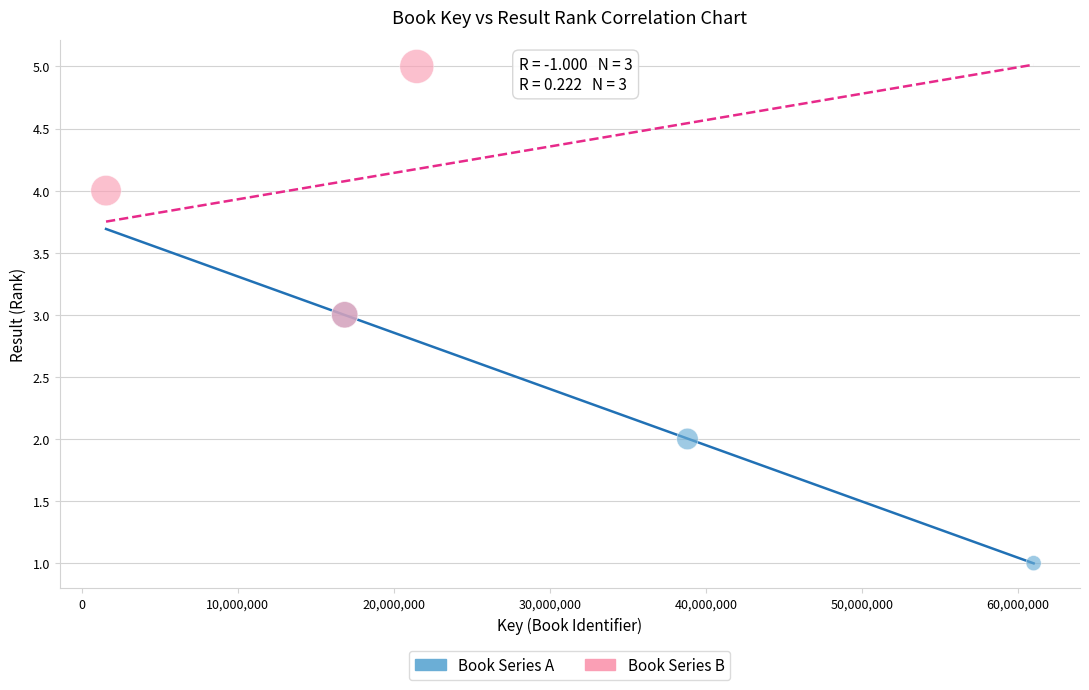

Which series contains the highest Y value?

Book Series B